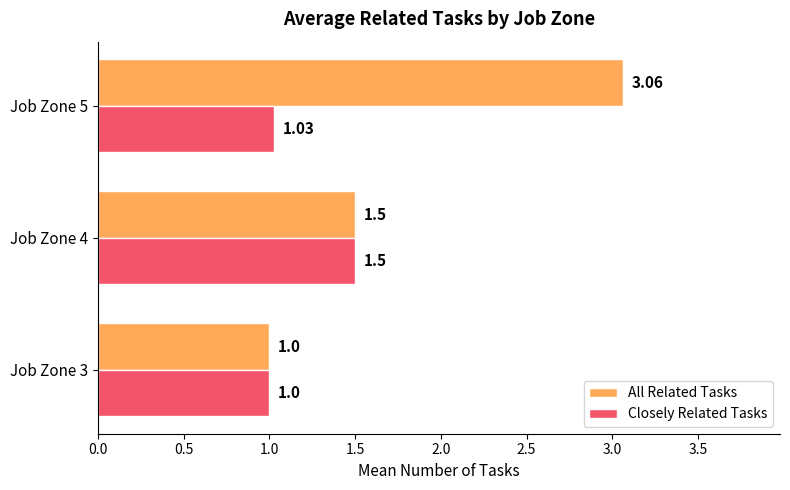

Which series has the widest spread of values?

All Related Tasks